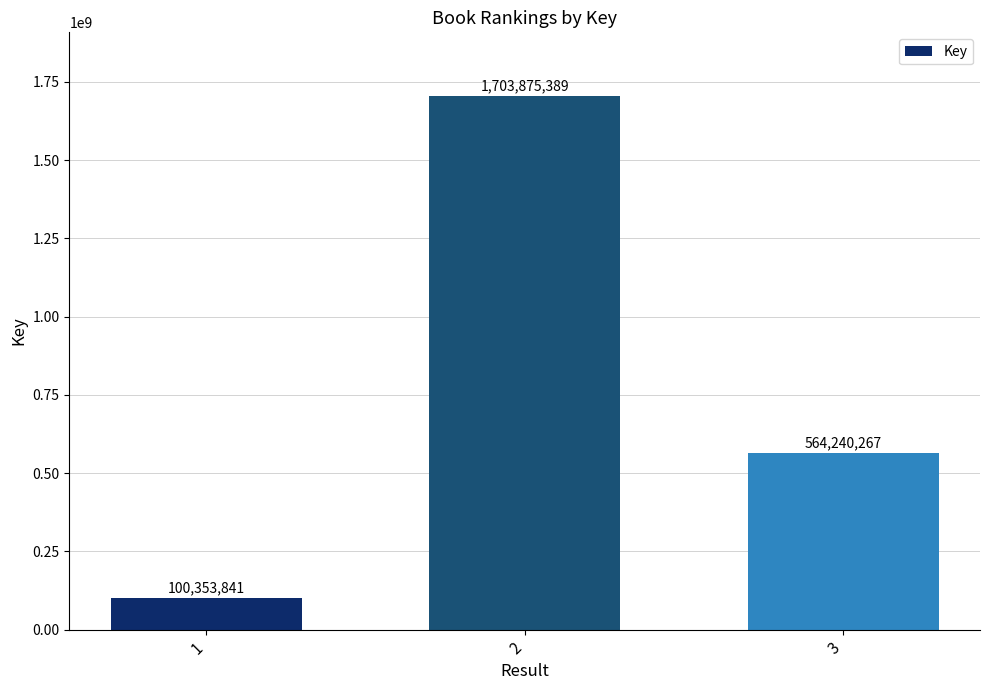

What is the change in value from 1 to 3?

+463886426